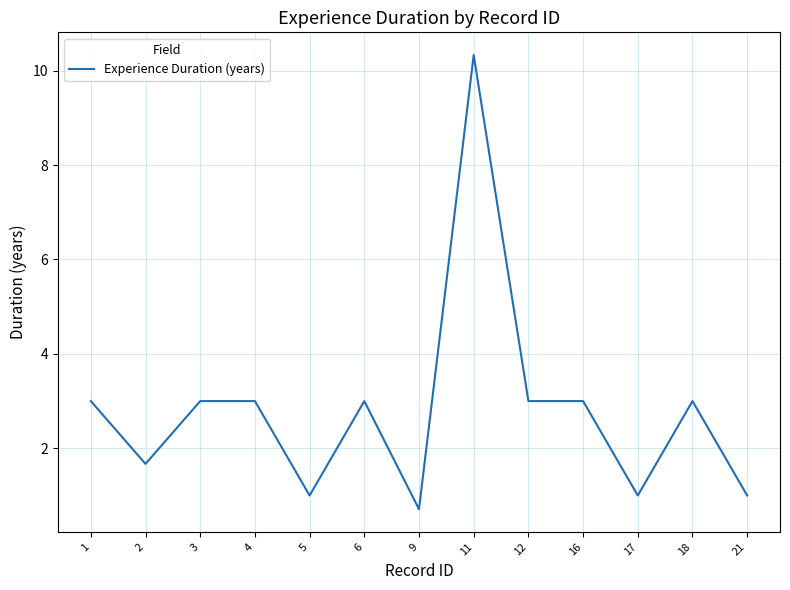

What is the difference between the maximum and minimum values?

9.6